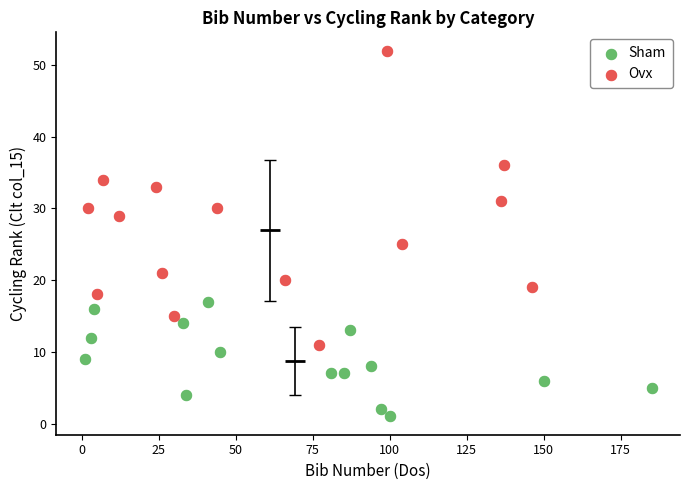

Which series contains the highest Y value?

Ovx